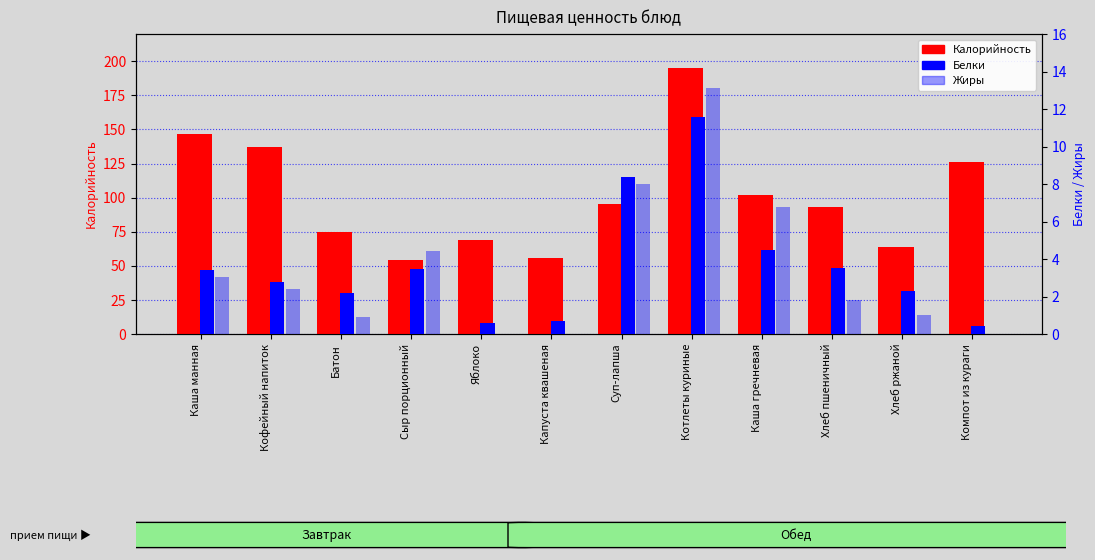

At how many categories does at least one series exceed 95?

6